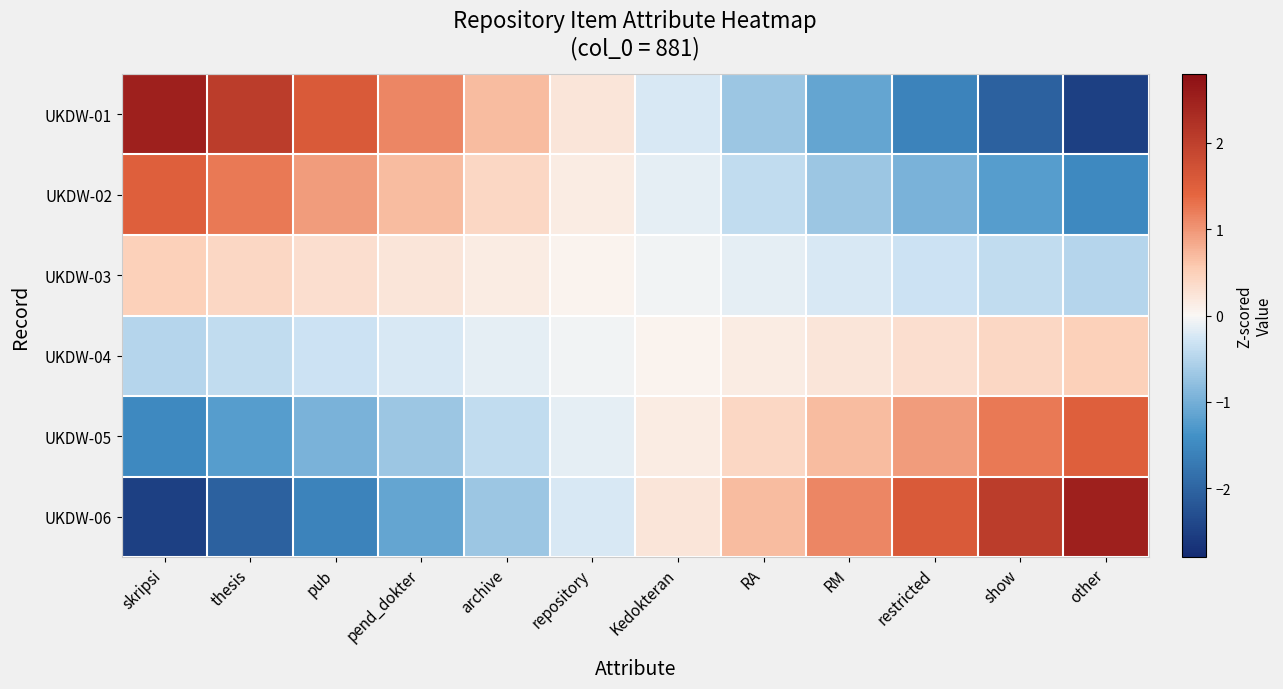

How many series are shown in this chart?

6